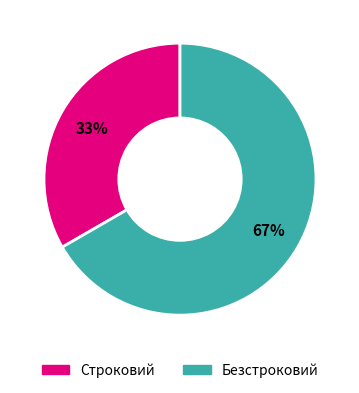

Does any single category account for the majority?

Yes